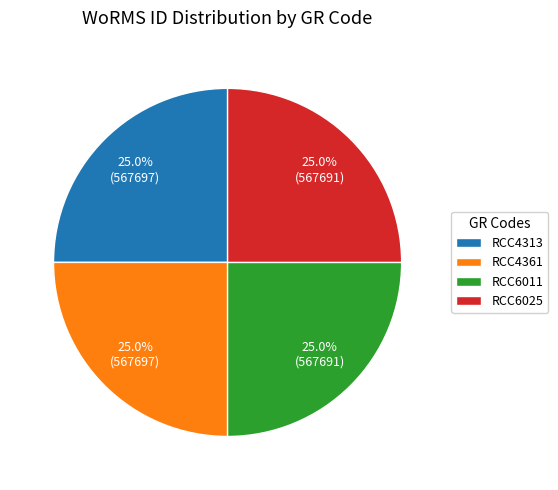

Is there a majority slice in this chart?

No